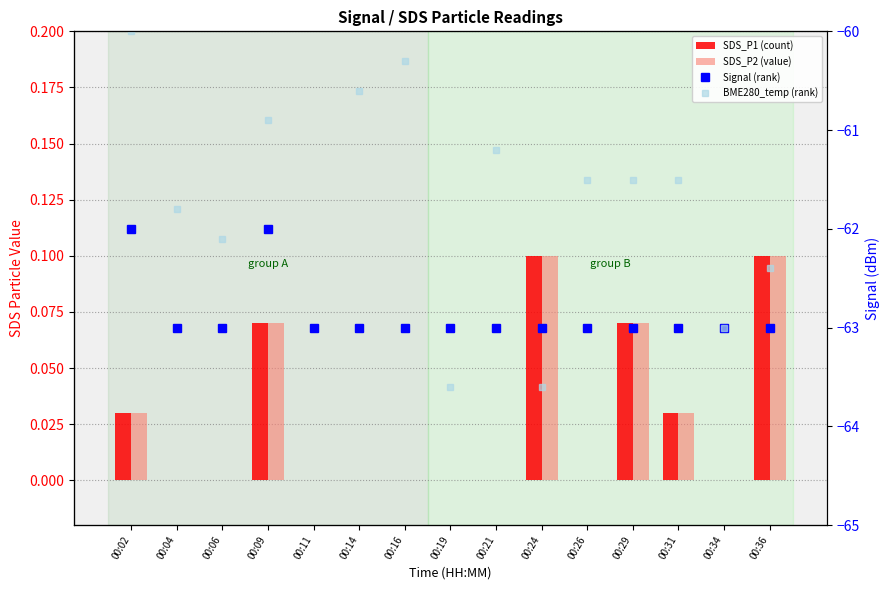

What is the greatest value displayed?

0.1